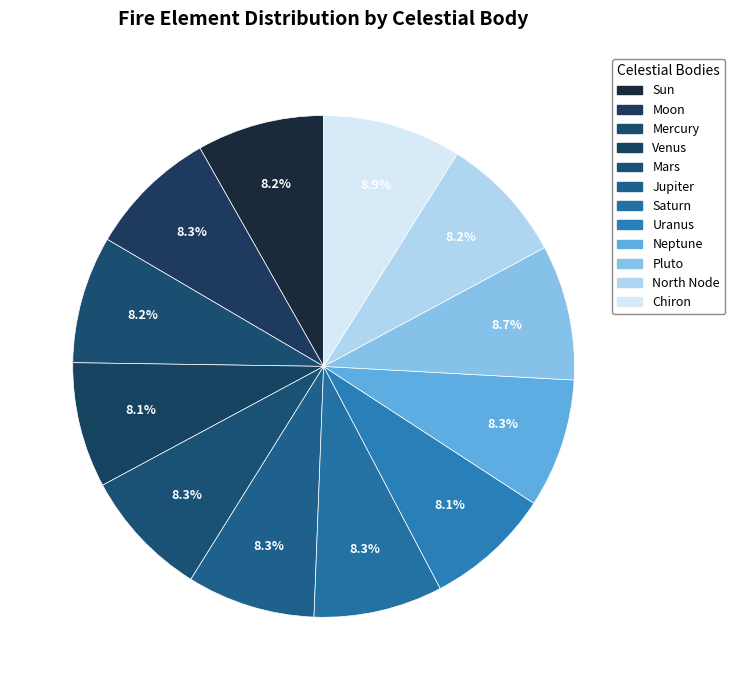

Is there a majority slice in this chart?

No